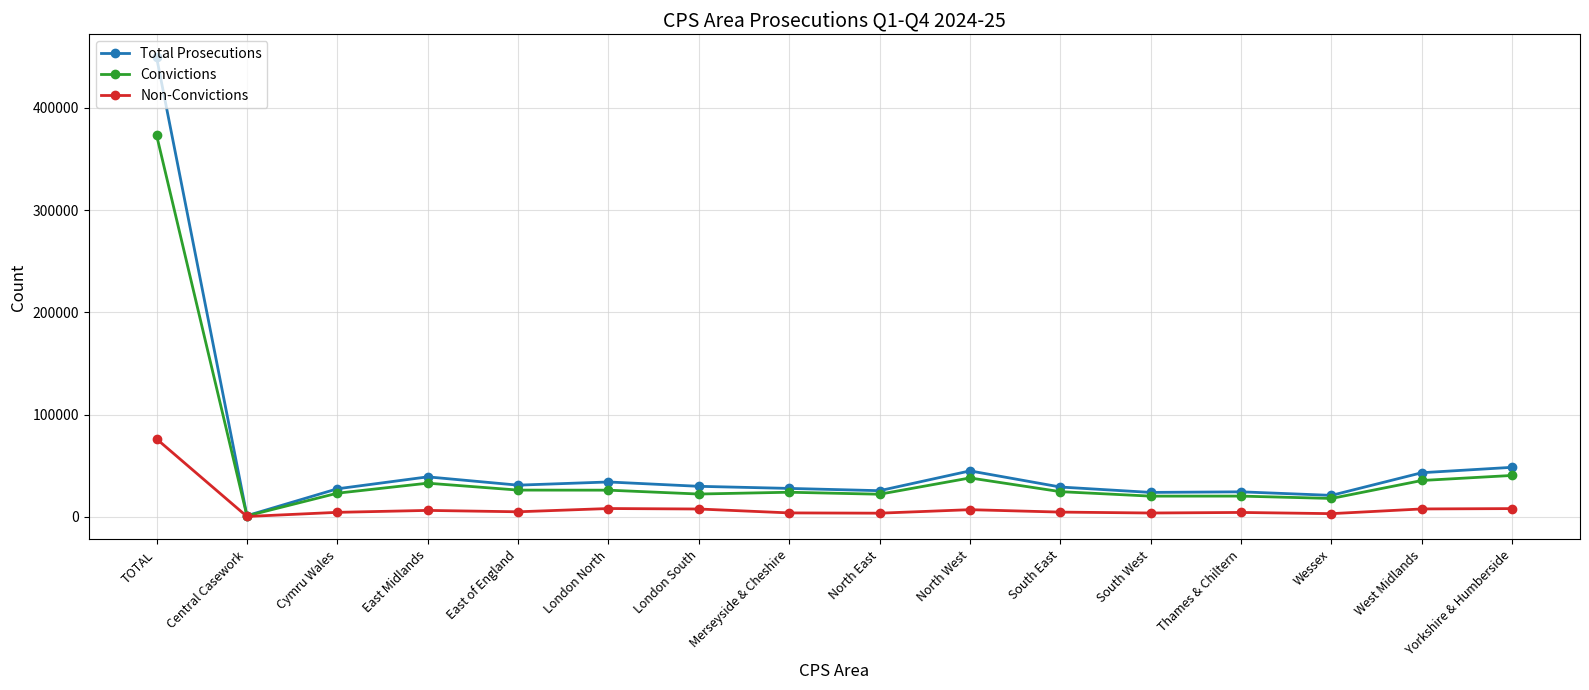

What position from the right is Thames & Chiltern?

4